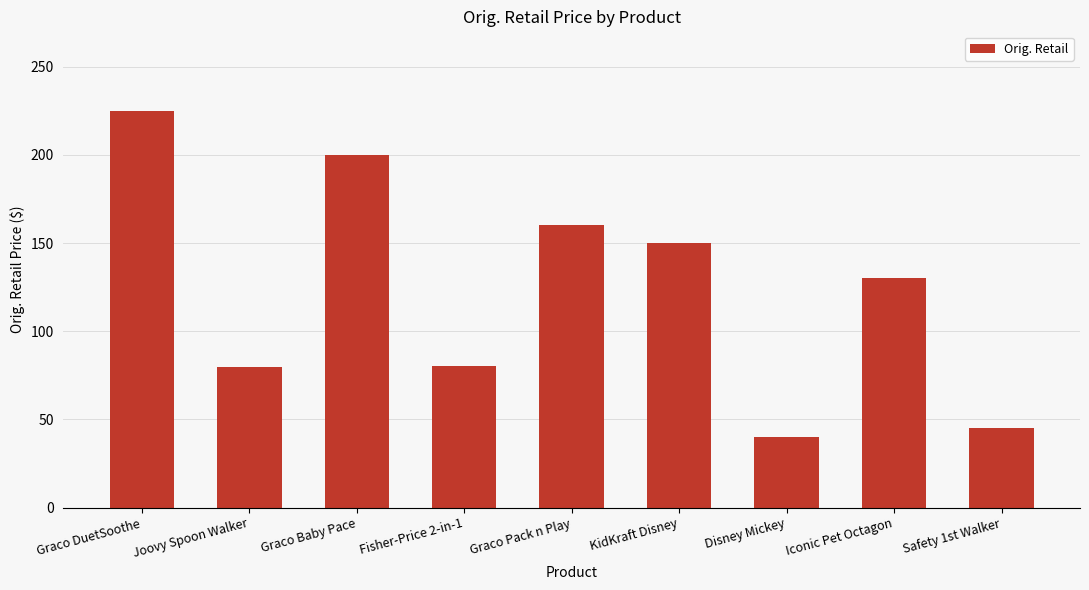

How many data points are above 129?

5